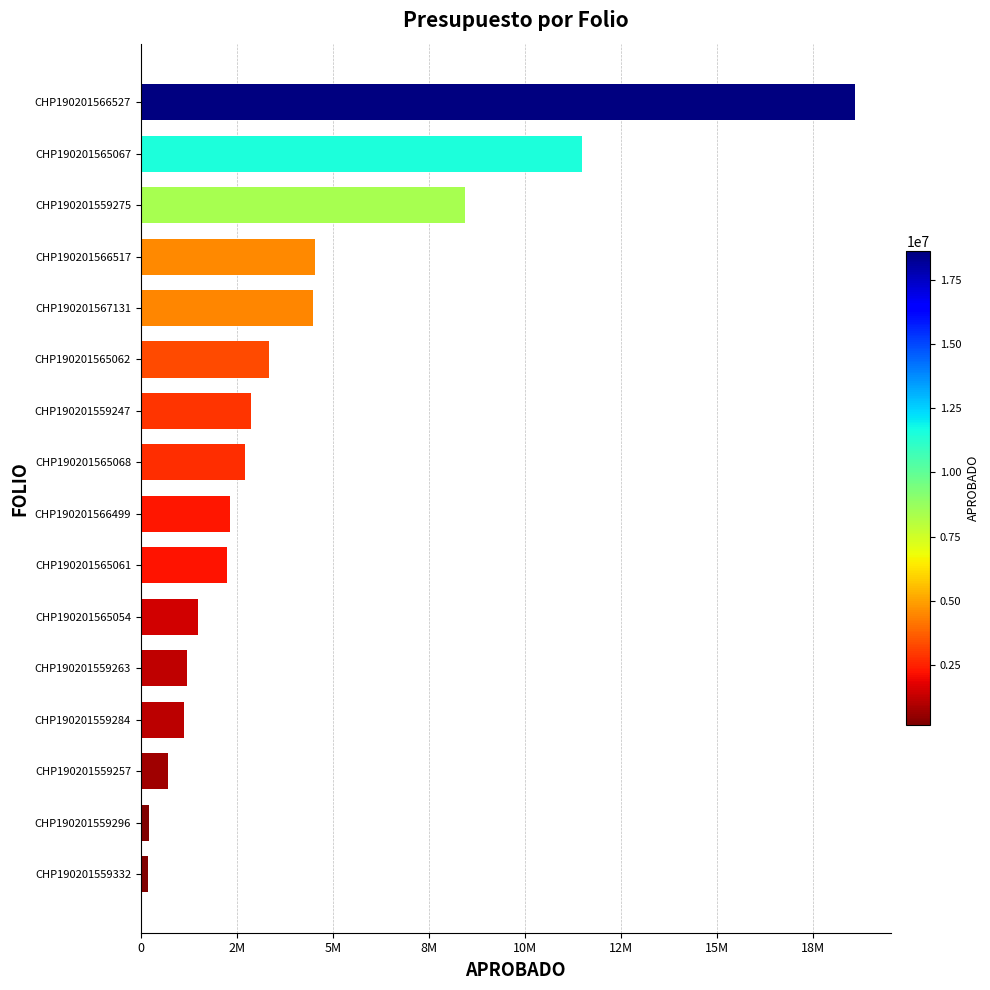

What is the difference between the second highest and minimum values?

11311391.8